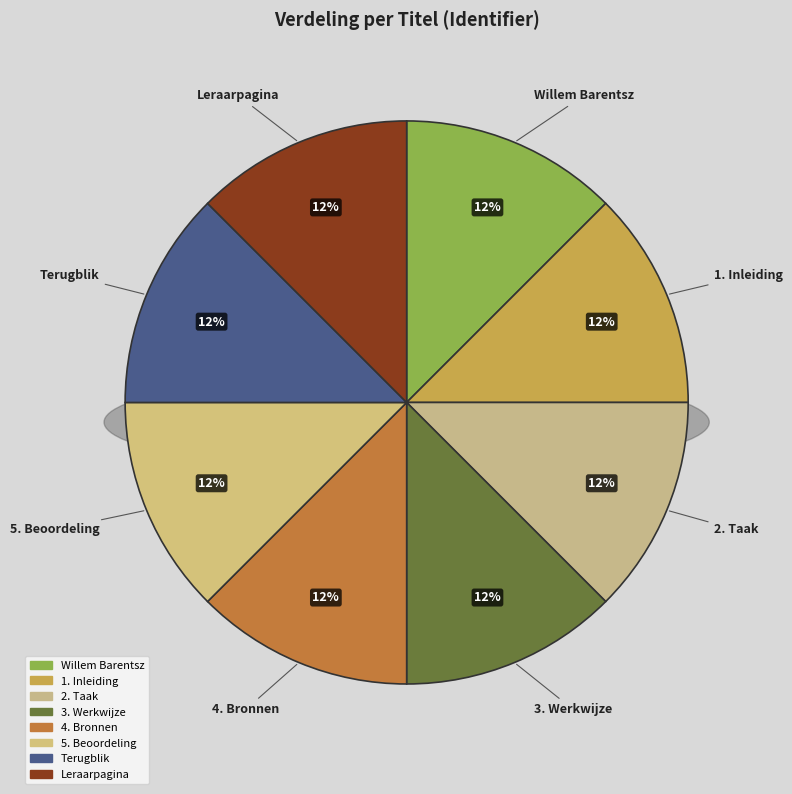

To the nearest percent, what is the average slice percentage?

12%